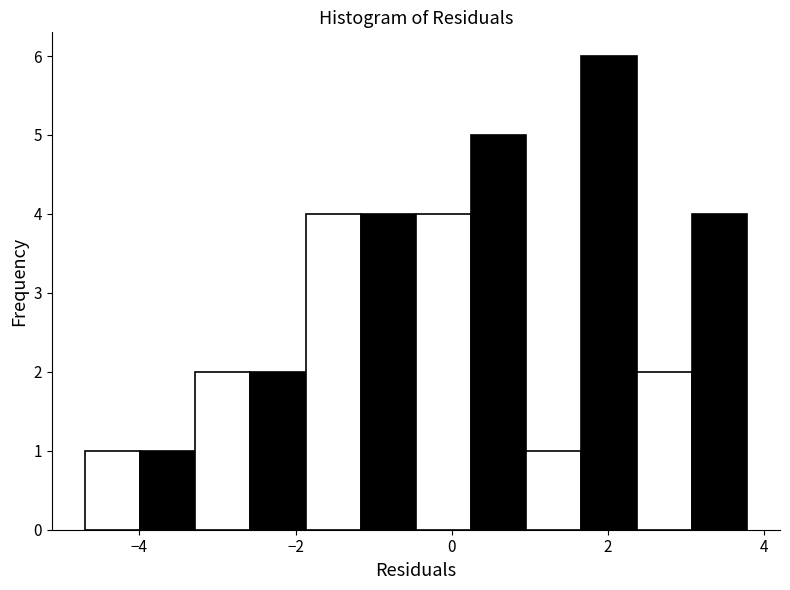

Around what value on the x-axis is the tallest bar? Give the approximate position of its centre, as read against the axis.

2.0